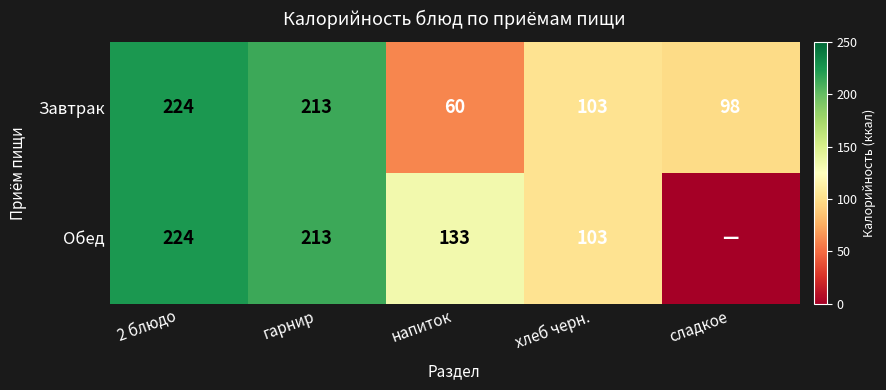

True or false: Обед has a value of 213 at гарнир.

True